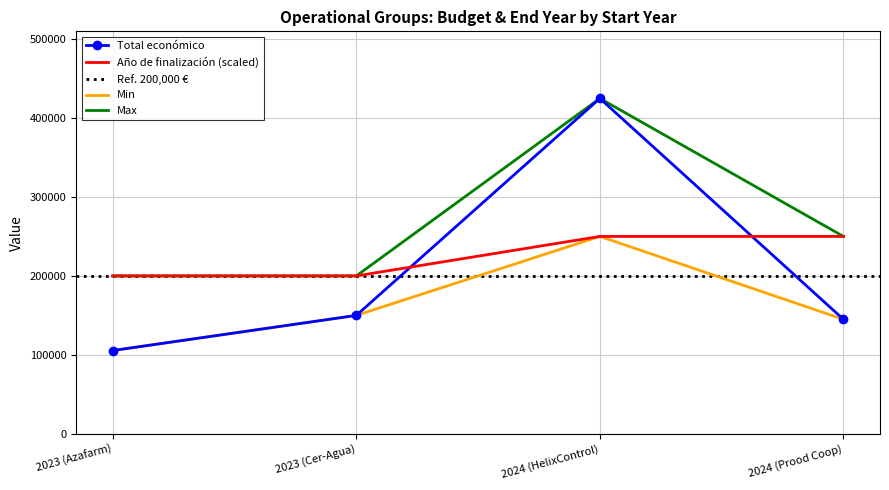

True or false: Total económico and Año de finalización cross at least once.

True